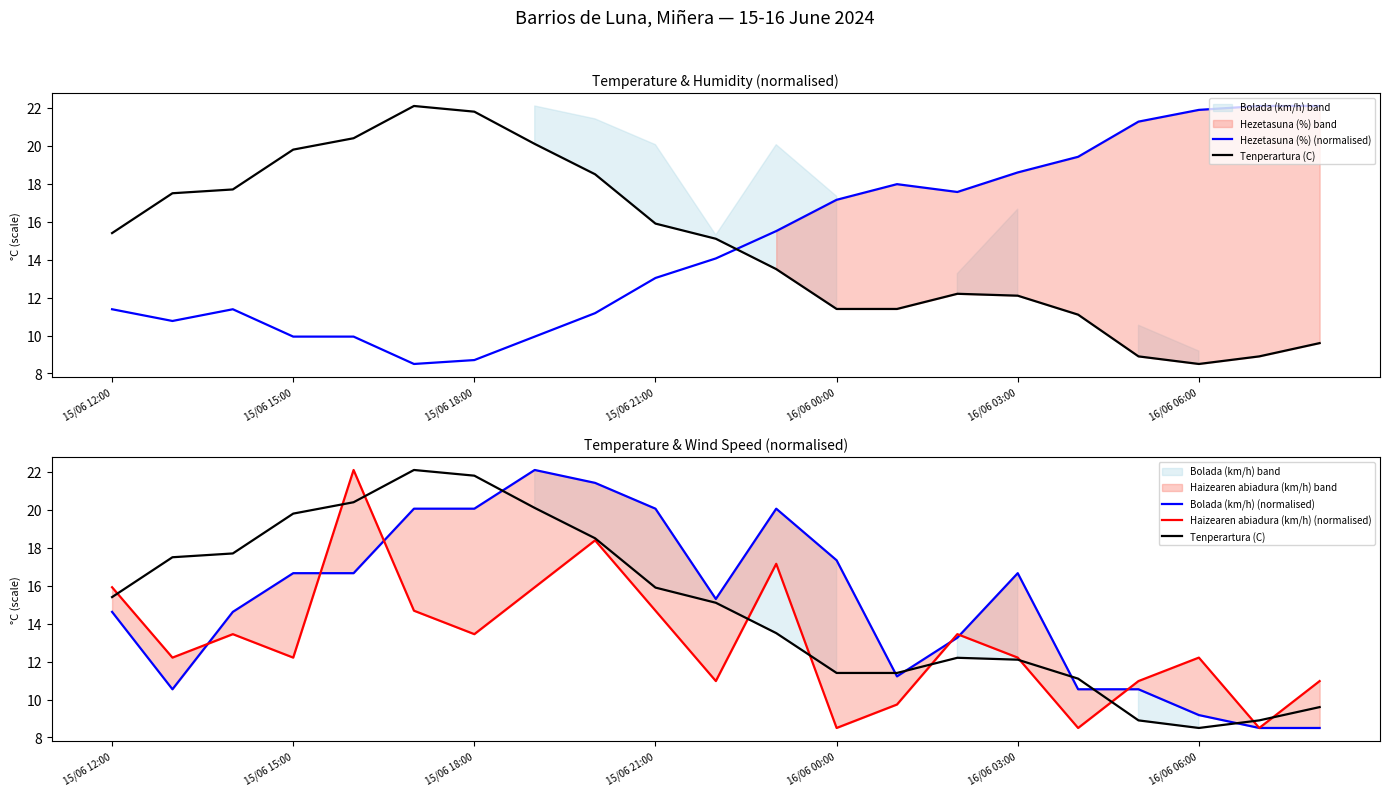

List the series in order of their peak value, highest first.

Hezetasuna (%) (normalised), Tenperartura (C), Bolada (km/h) (normalised), Haizearen abiadura (km/h) (normalised)